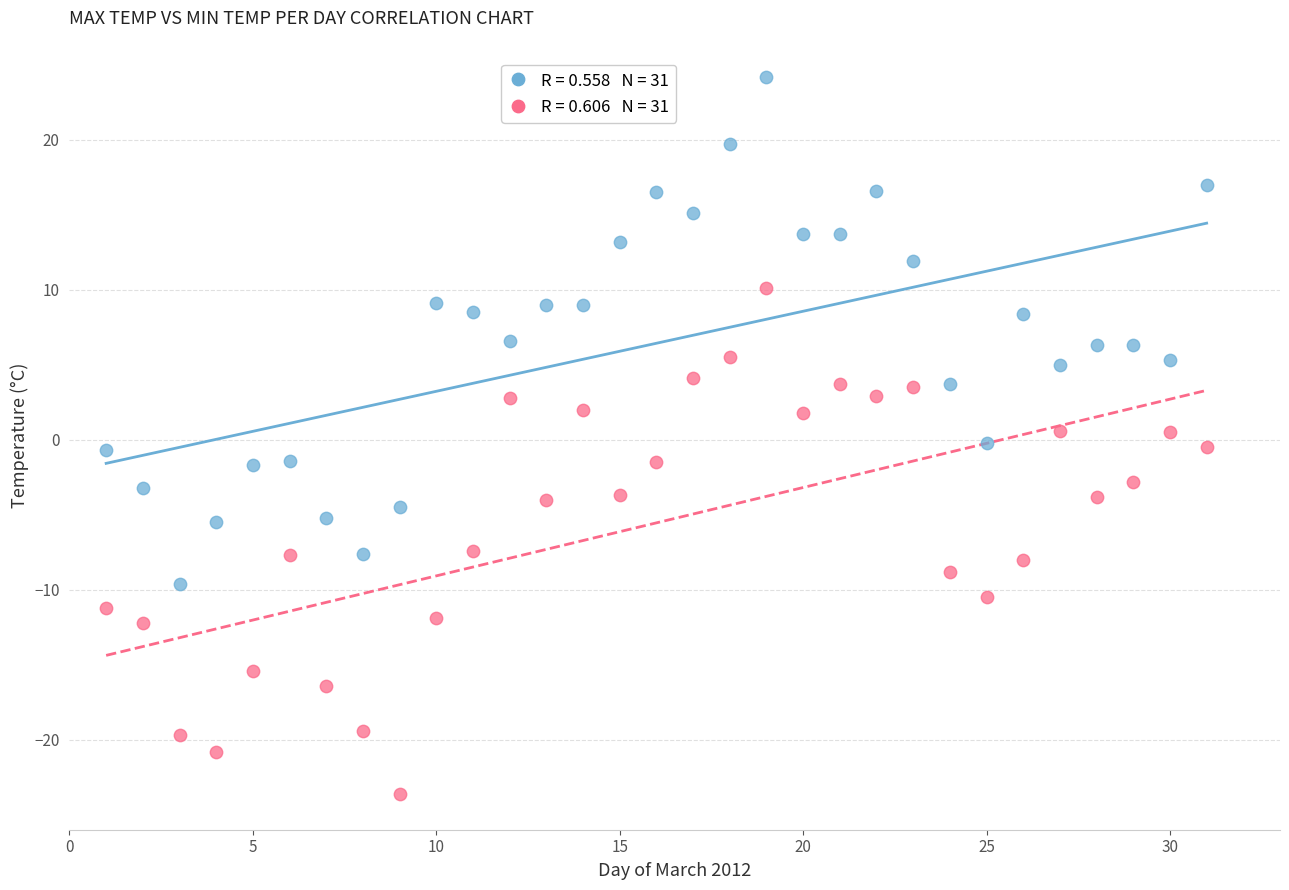

Across all data points, what is the range of X values (max minus min)?

30.0